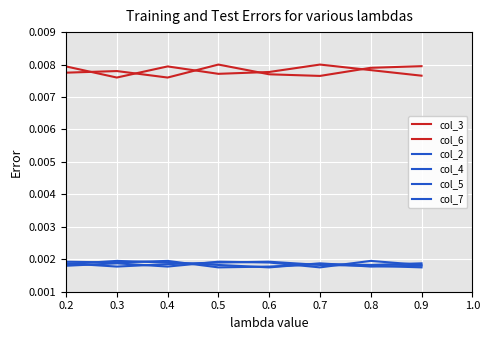

True or false: col_4 has more than 2 points higher than both neighbors.

True